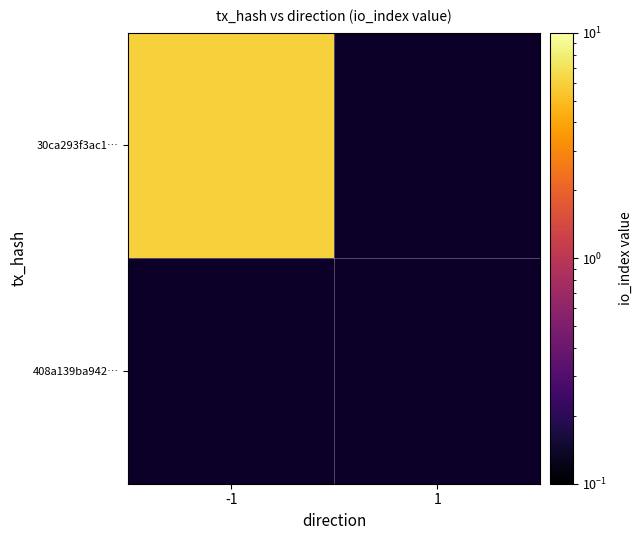

Which category has the highest value in the 408a139ba94294136fc3ec31cd15bb524aed02a series?

-1